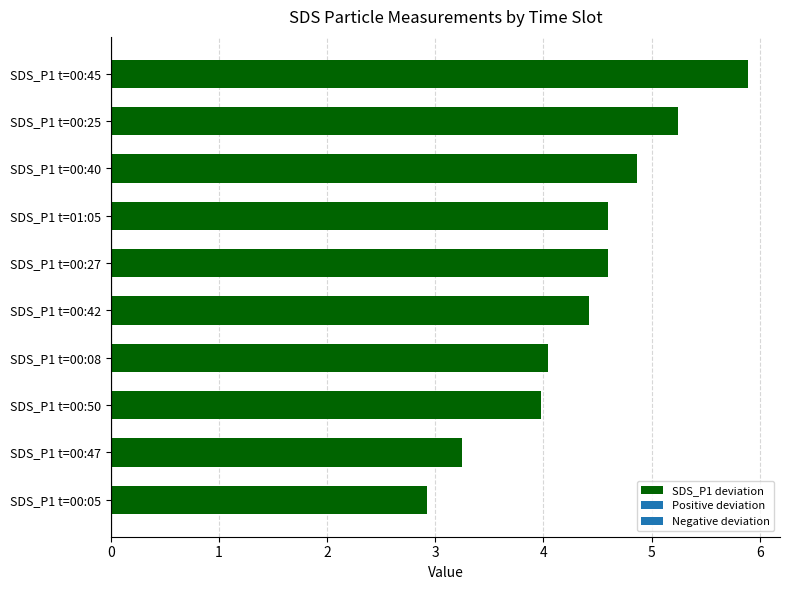

What is the ratio of the value at SDS_P1 t=01:05 to the value at SDS_P1 t=00:27?

1.0